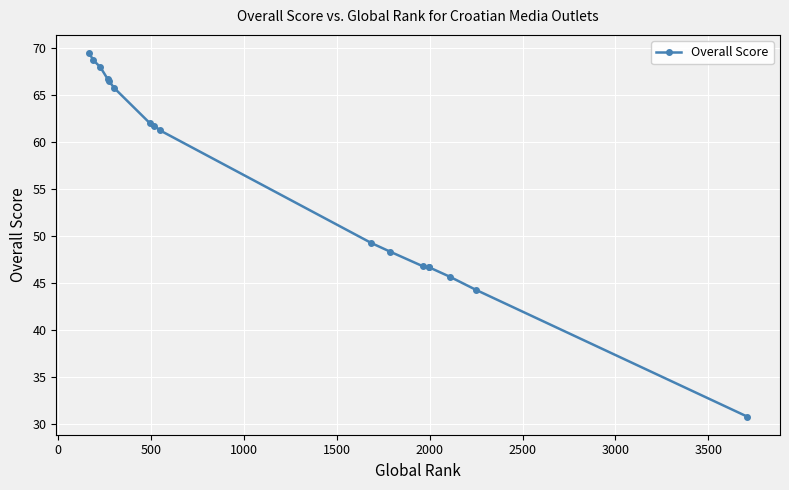

How many lines are shown in the chart?

1